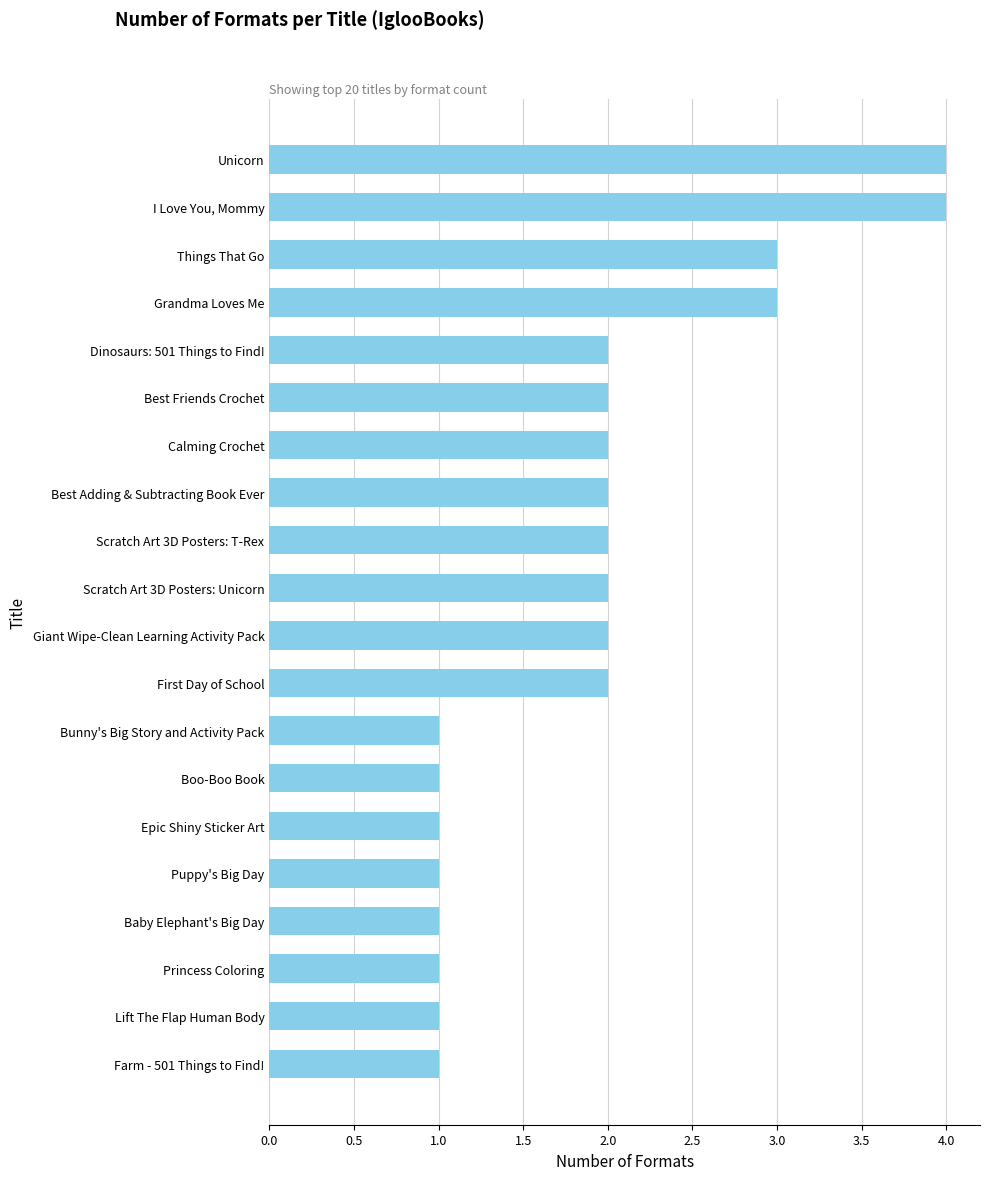

What is the sum of the values at First Day of School and Calming Crochet?

4